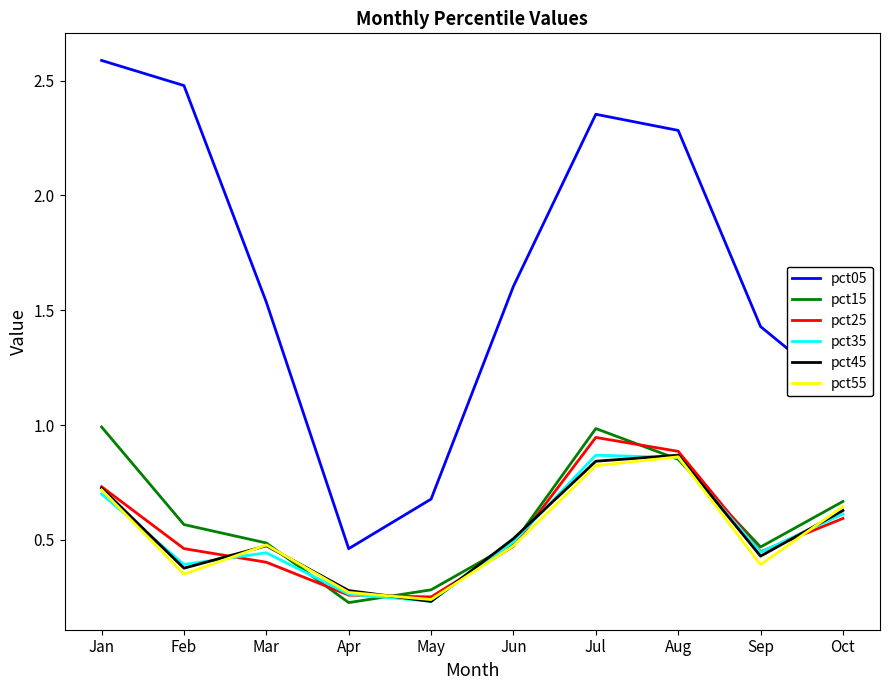

True or false: pct55 and pct05 cross at least once.

False